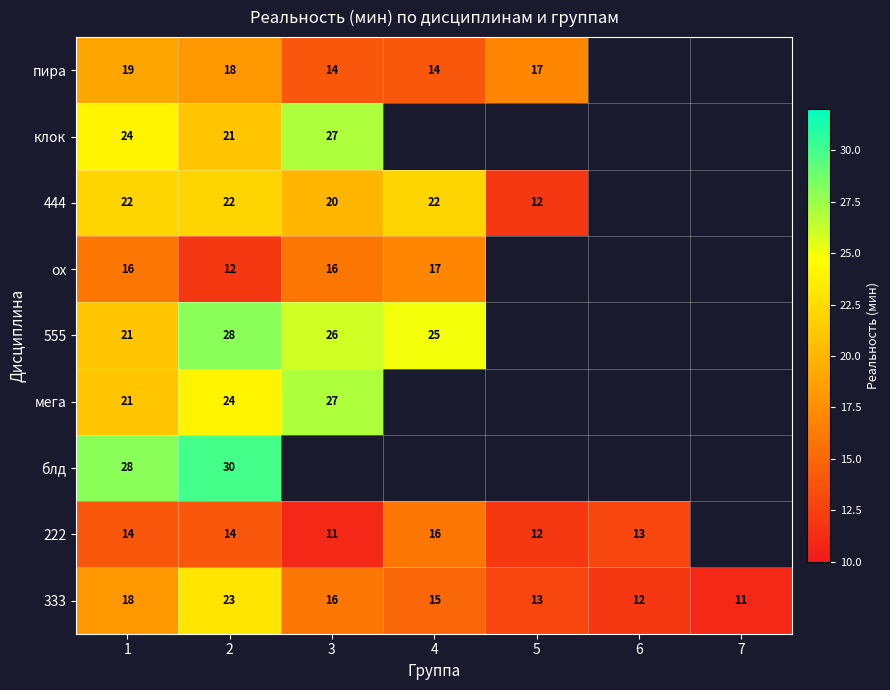

At 2, list the series in order from largest to smallest.

блд, 555, мега, 333, 444, клок, пира, 222, ох